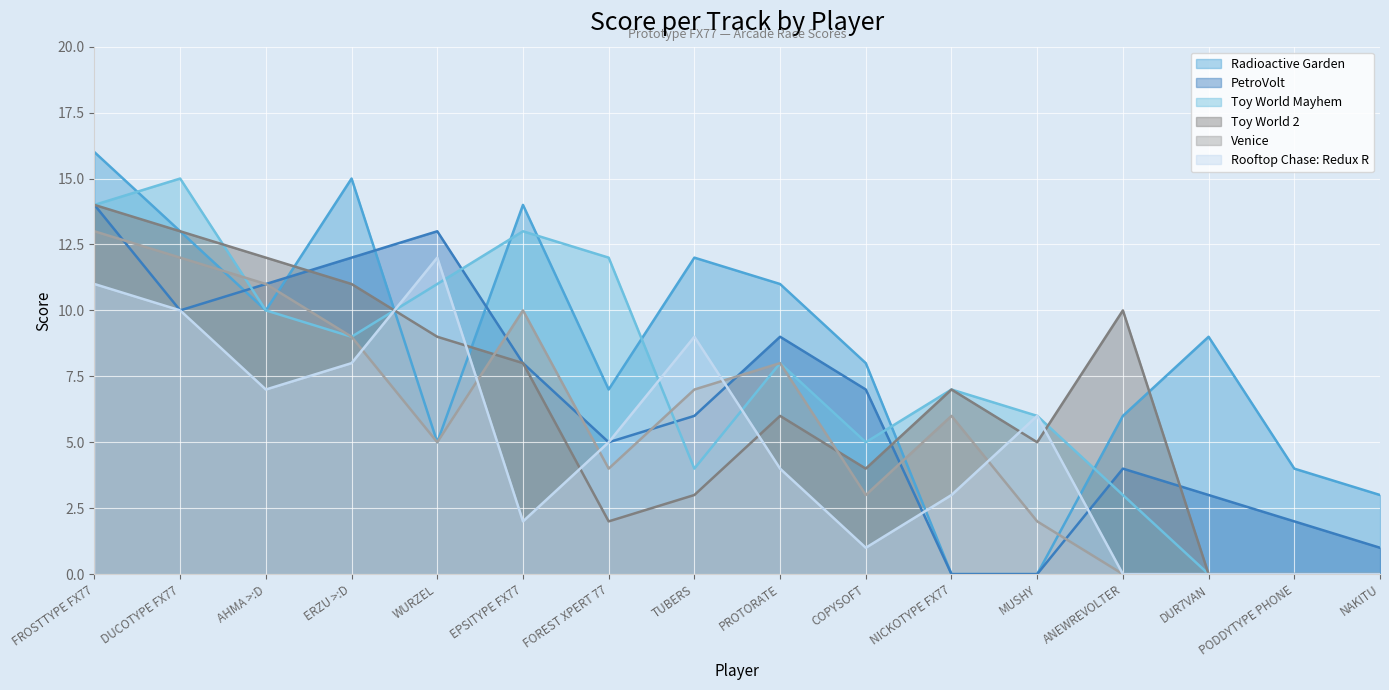

How many interior local valleys does the PetroVolt series have?

2